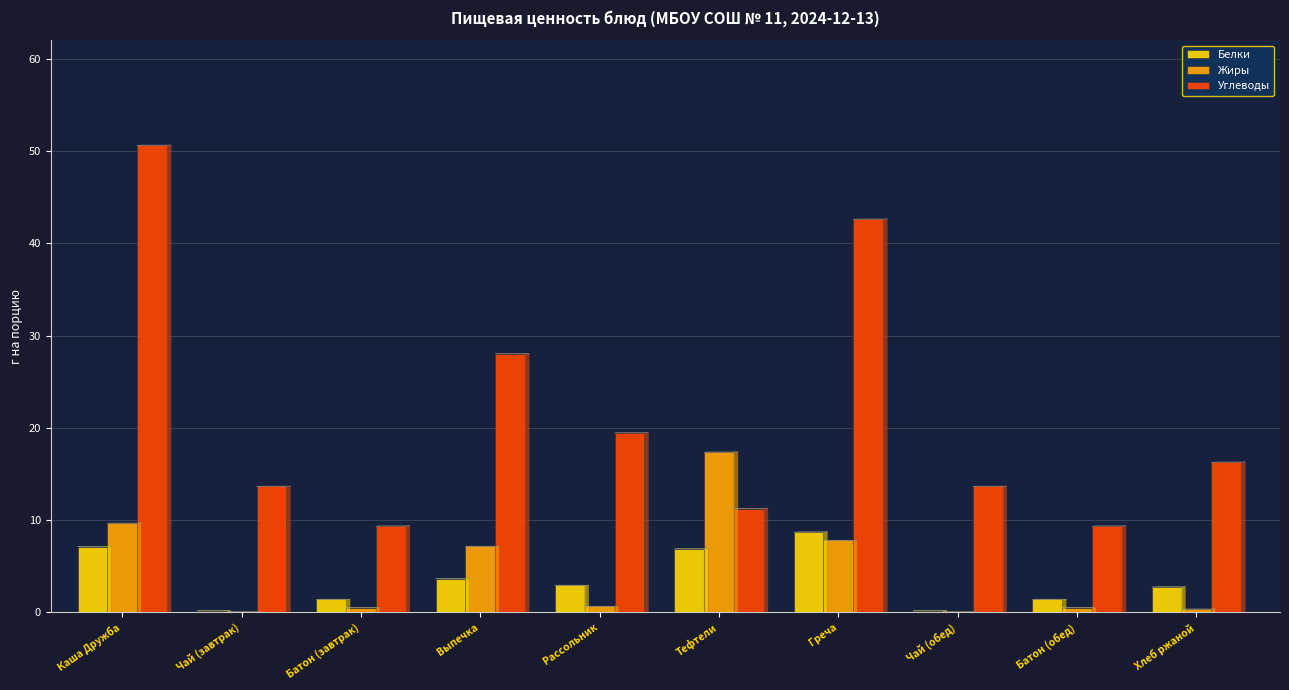

Between Греча and Чай (обед), which series saw the biggest shift?

Углеводы